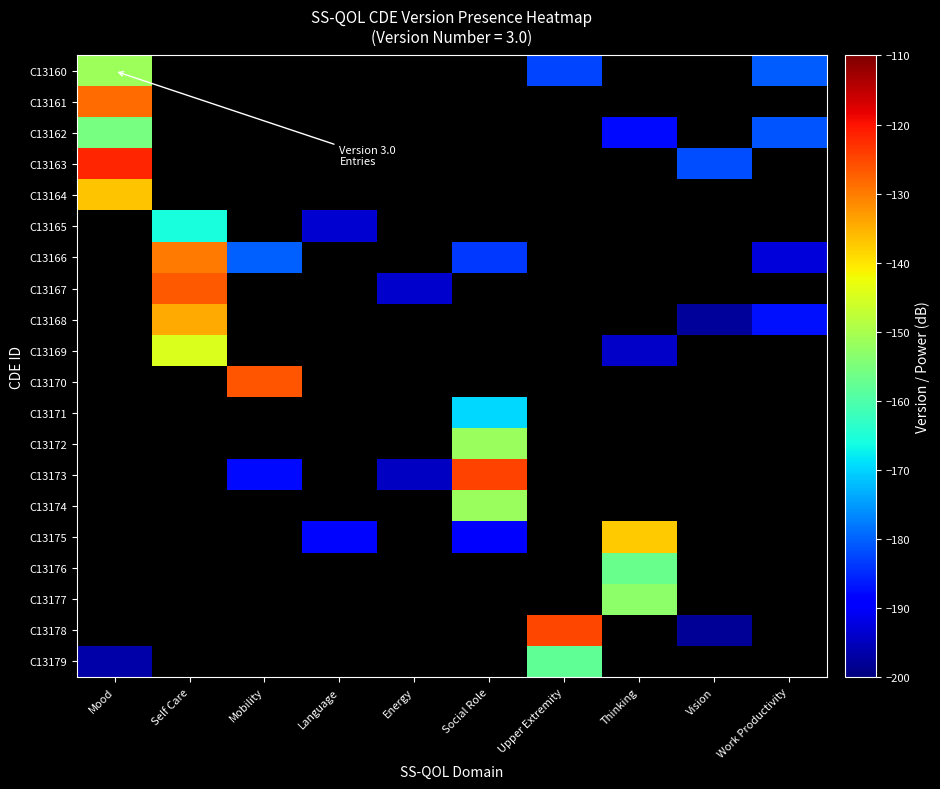

Between Mobility and Work Productivity, which series saw the biggest shift?

C13166